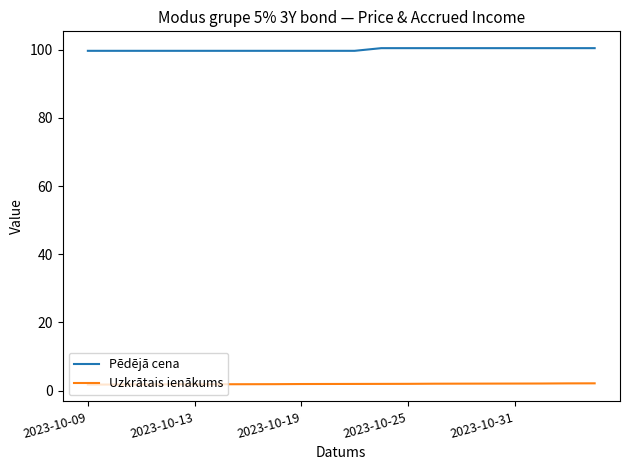

What is the greatest value displayed?

100.5